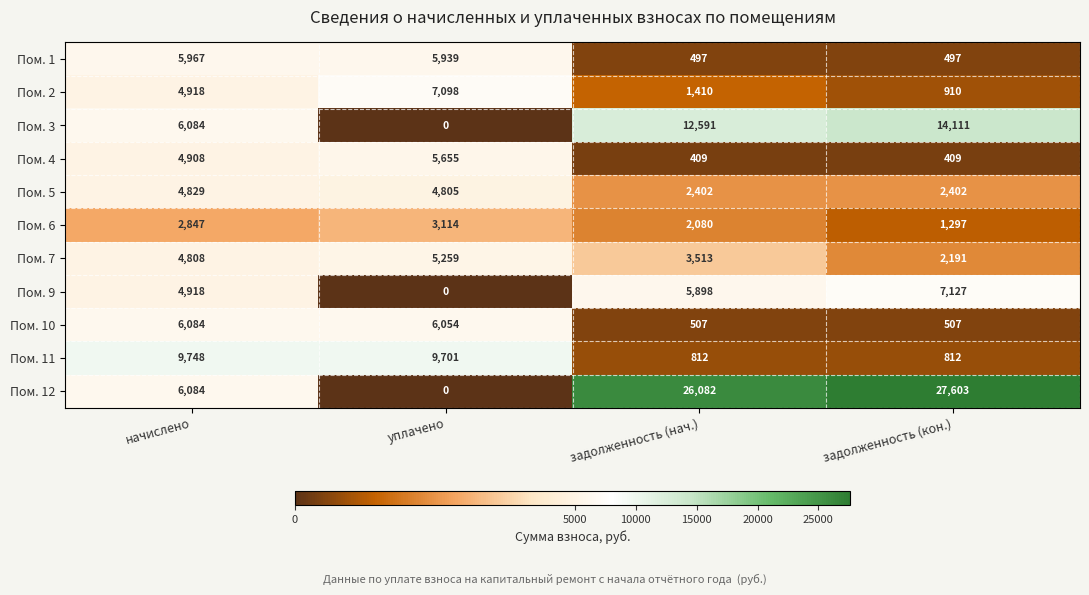

At which category does the chart reach its minimum across all series?

уплачено